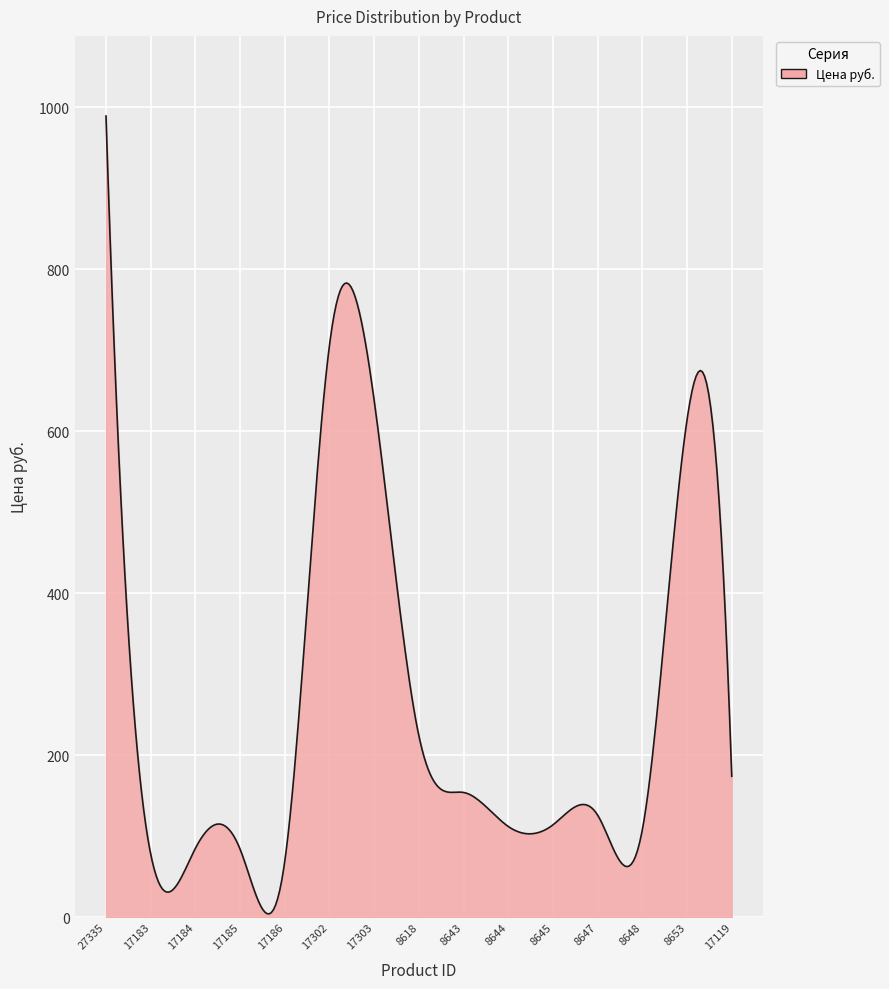

What is the maximum value shown in the chart?

989.0